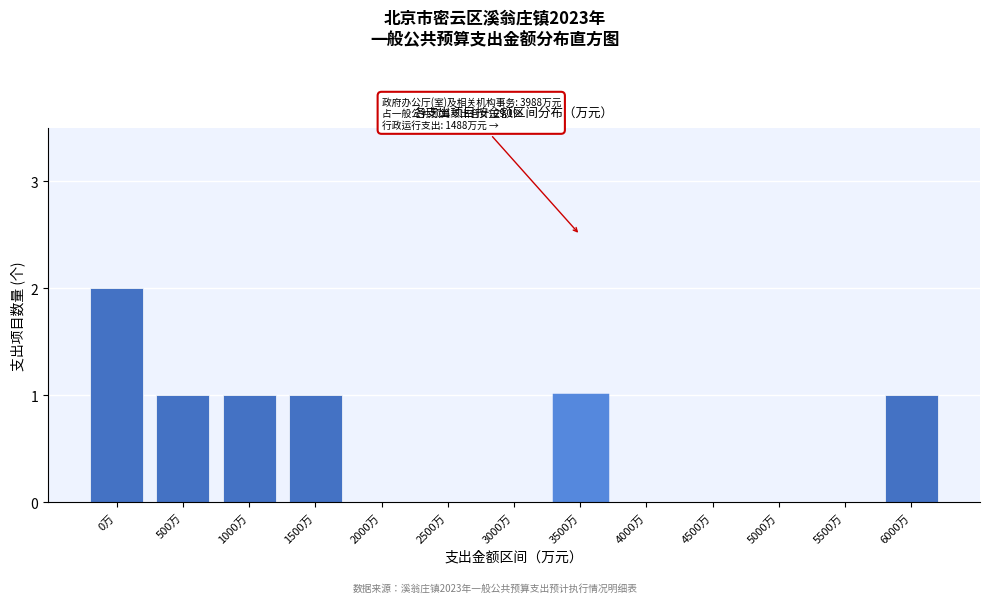

Reading right to left, list all the values displayed in this chart.

6000万=1	5500万=0	5000万=0	4500万=0	4000万=0	3500万=1	3000万=0	2500万=0	2000万=0	1500万=1	1000万=1	500万=1	0万=2